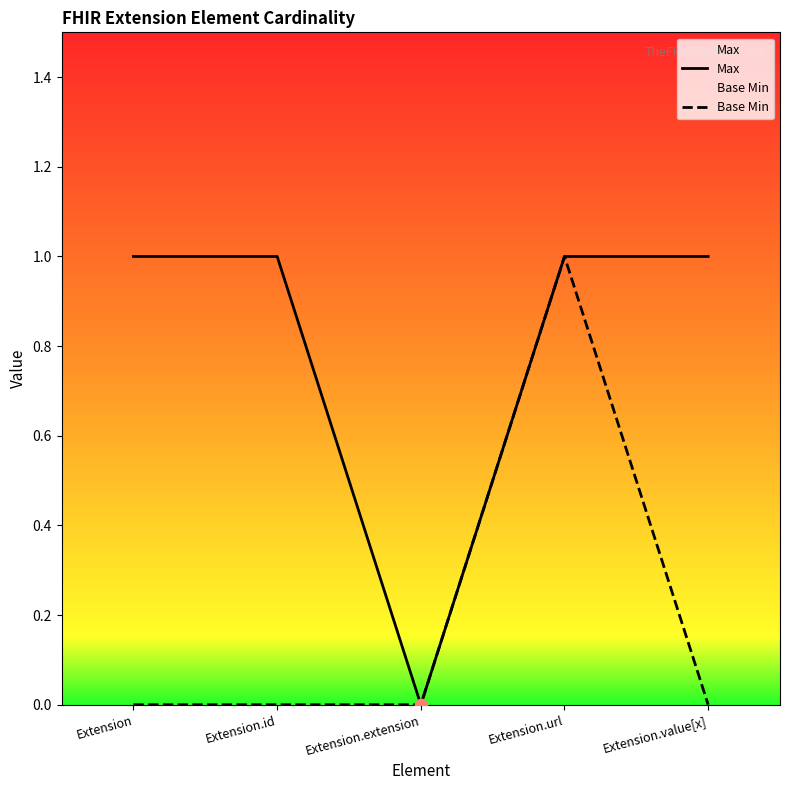

At which category is the sum across all series the highest?

Extension.url